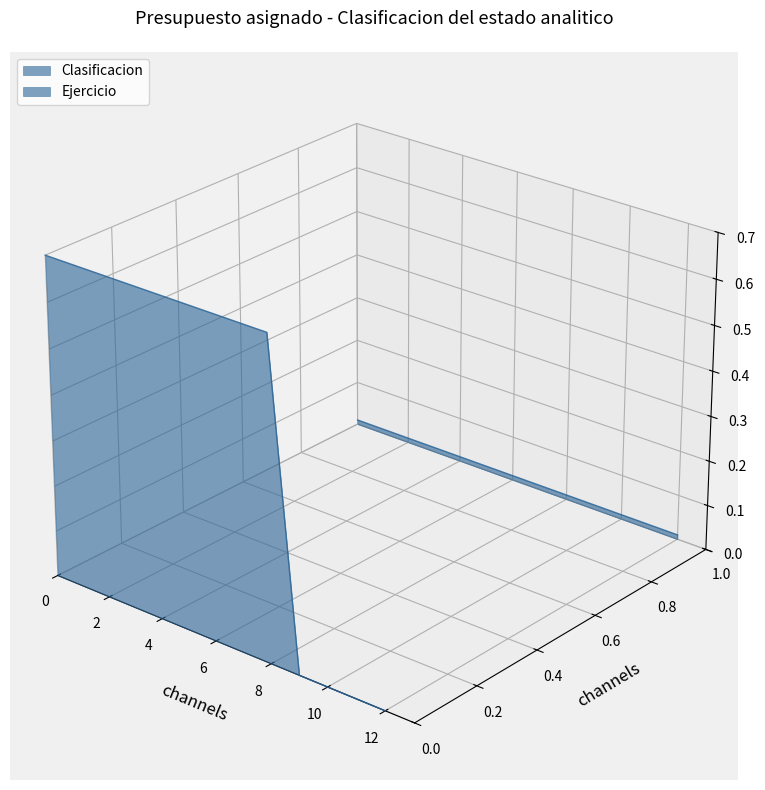

True or false: Ejercicio has more than 1 interior local peaks.

False